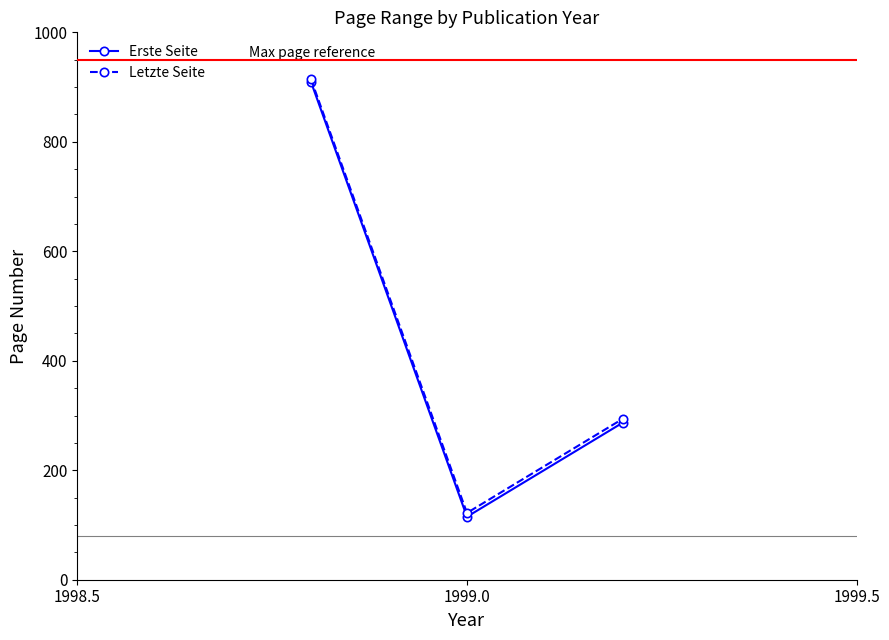

What is the value of the Letzte Seite point at the 3rd from the left?

294